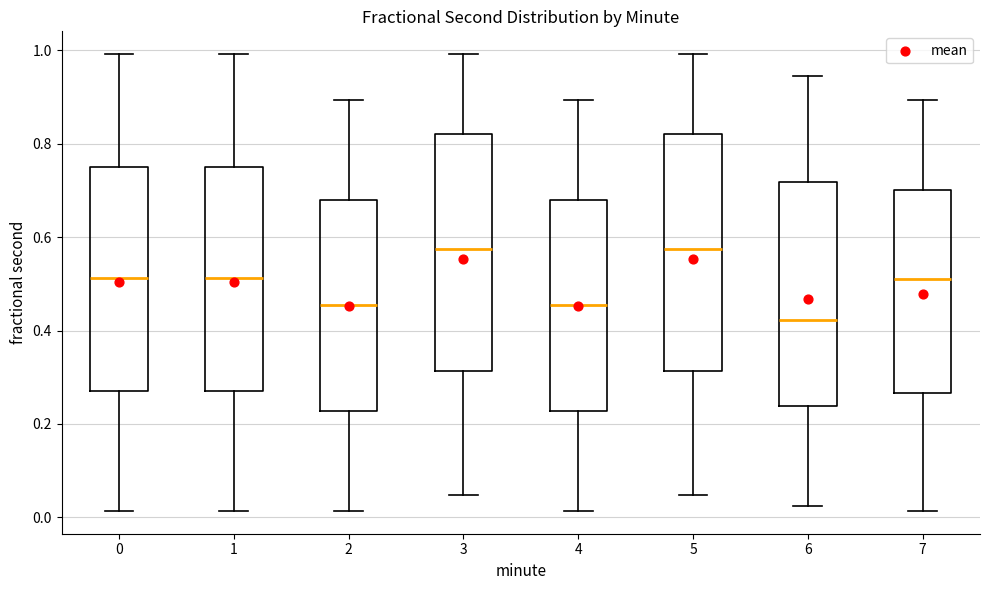

Reading left to right, read every box against the y-axis: the position of its median line, the range the box covers, and the ends of its whiskers. The values are not printed on the chart, so give them approximately, as read against the axis.

0: median 0.52, box 0.28 to 0.74, whiskers 0.02 to 1.00
1: median 0.52, box 0.28 to 0.74, whiskers 0.02 to 1.00
2: median 0.46, box 0.22 to 0.68, whiskers 0.02 to 0.90
3: median 0.58, box 0.32 to 0.82, whiskers 0.04 to 1.00
4: median 0.46, box 0.22 to 0.68, whiskers 0.02 to 0.90
5: median 0.58, box 0.32 to 0.82, whiskers 0.04 to 1.00
6: median 0.42, box 0.24 to 0.72, whiskers 0.02 to 0.94
7: median 0.52, box 0.26 to 0.70, whiskers 0.02 to 0.90